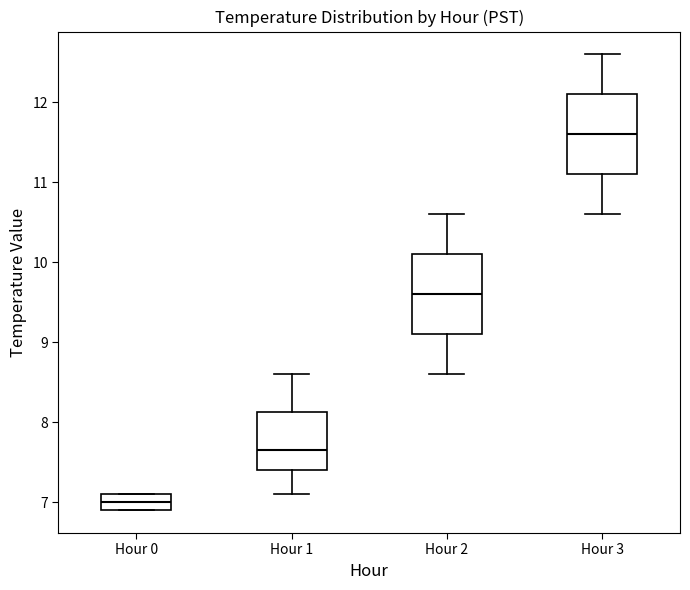

Reading left to right, transcribe this box plot: for each box, give where its median line is, the range the box spans, and where its two whiskers end, as read against the y-axis. The values are not printed on the chart, so give them approximately, as read against the axis.

Hour 0: median 7.0, box 6.9 to 7.1, whiskers 6.9 to 7.1
Hour 1: median 7.7, box 7.4 to 8.1, whiskers 7.1 to 8.6
Hour 2: median 9.6, box 9.1 to 10.1, whiskers 8.6 to 10.6
Hour 3: median 11.6, box 11.1 to 12.1, whiskers 10.6 to 12.6